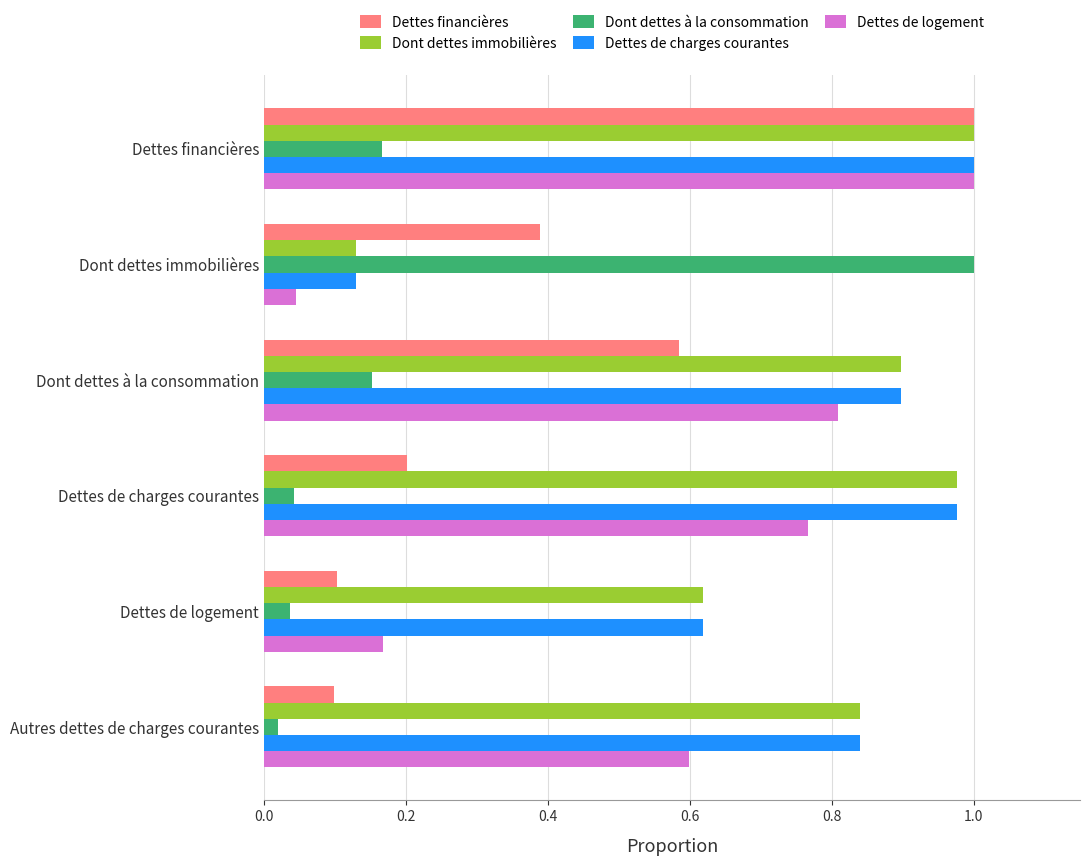

Which category has the lowest value in the Dettes de logement series?

Dont dettes immobilières